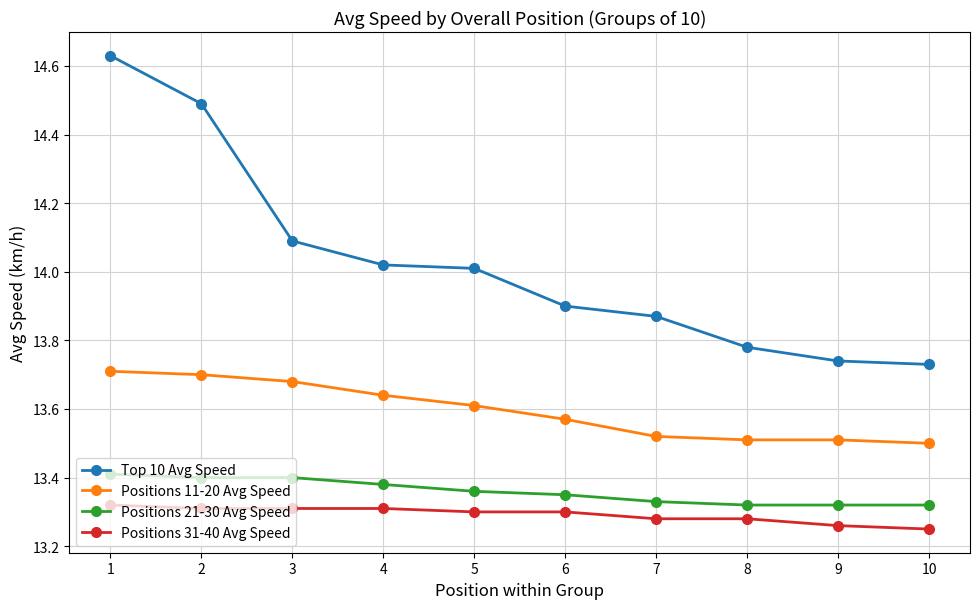

True or false: Positions 31-40 Avg Speed has a value of 23.8 at 5.

False